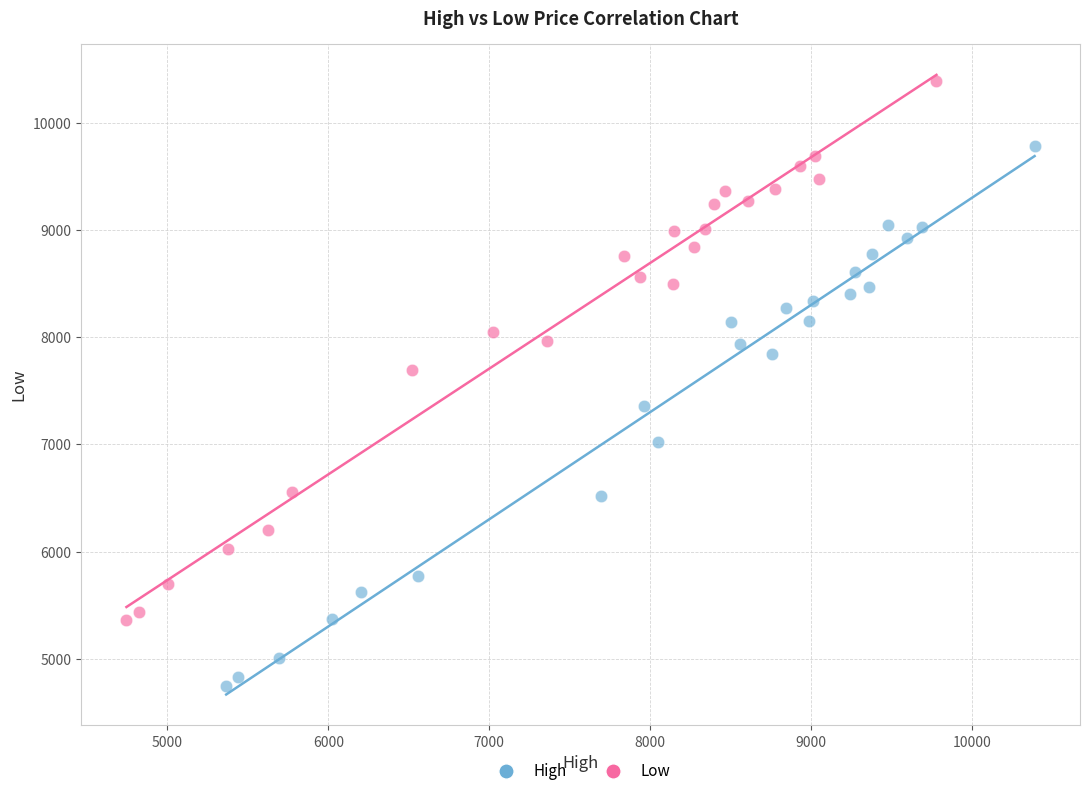

Which series has the largest Y range (max minus min)?

High